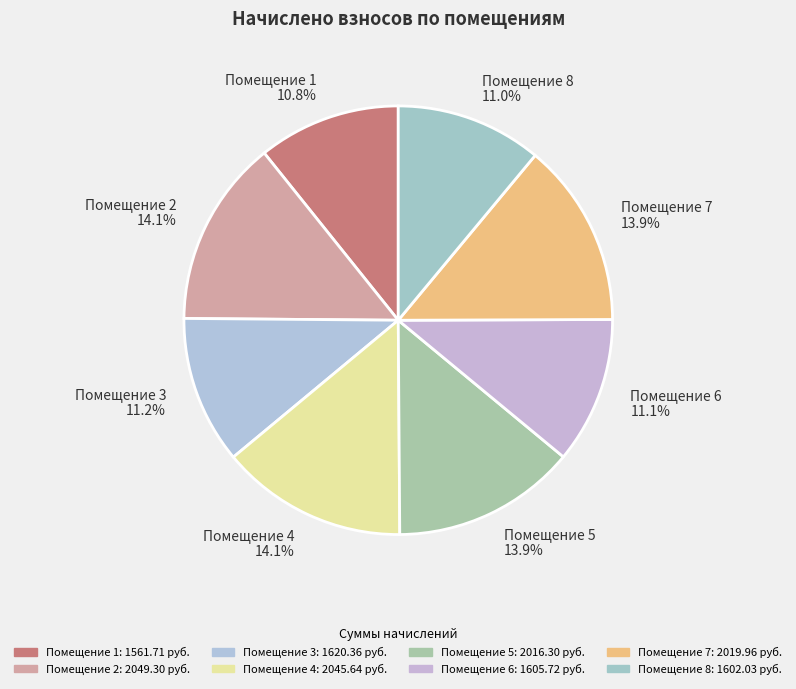

Count the number of slices in the pie.

8